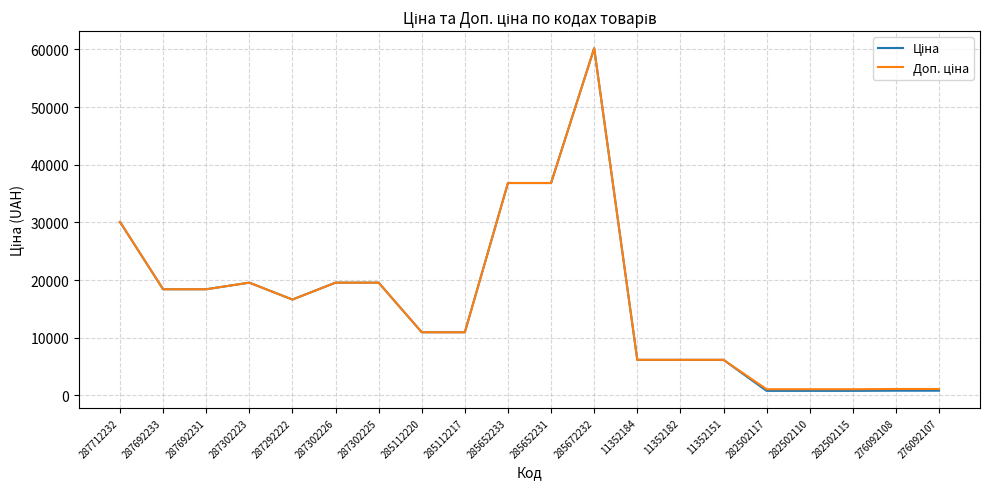

What is the maximum value shown in the chart?

60205.6